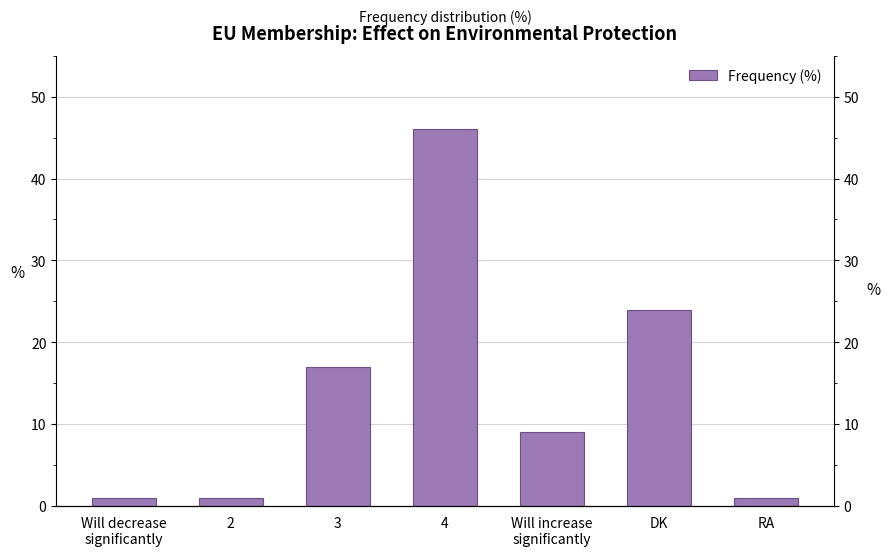

What is the difference between the maximum and minimum values?

45